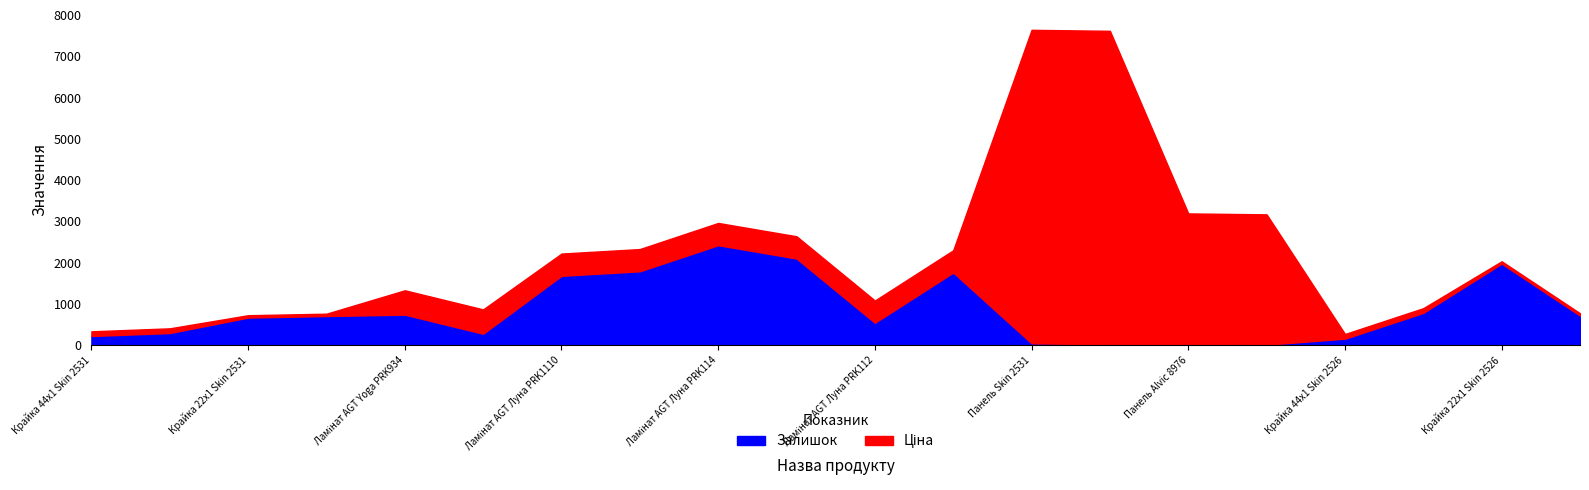

True or false: Ціна has more than 1 points higher than both neighbors.

False